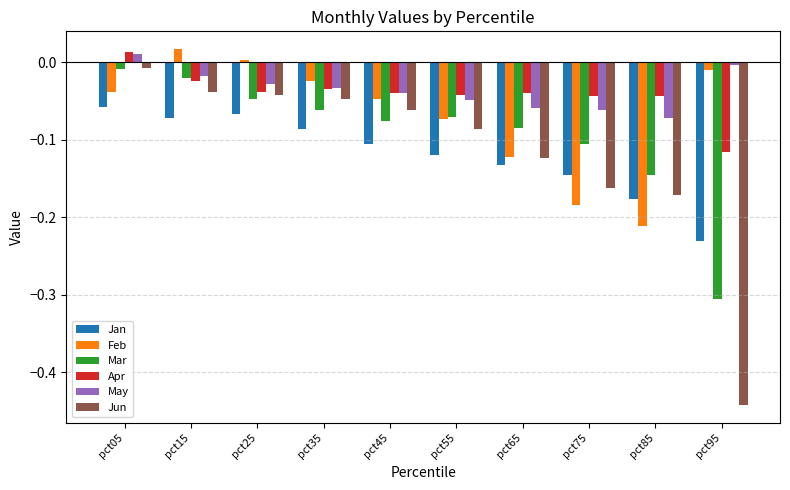

At which category is the sum across all series the highest?

pct05